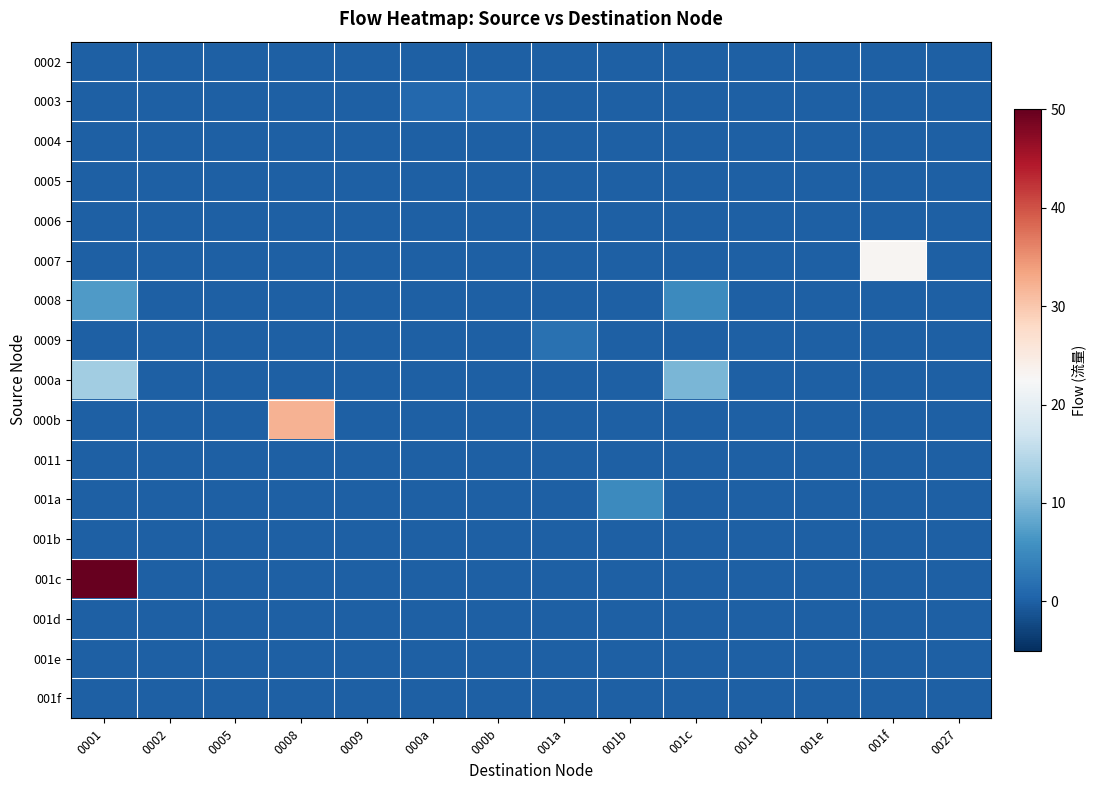

At which category does the chart reach its minimum across all series?

0001